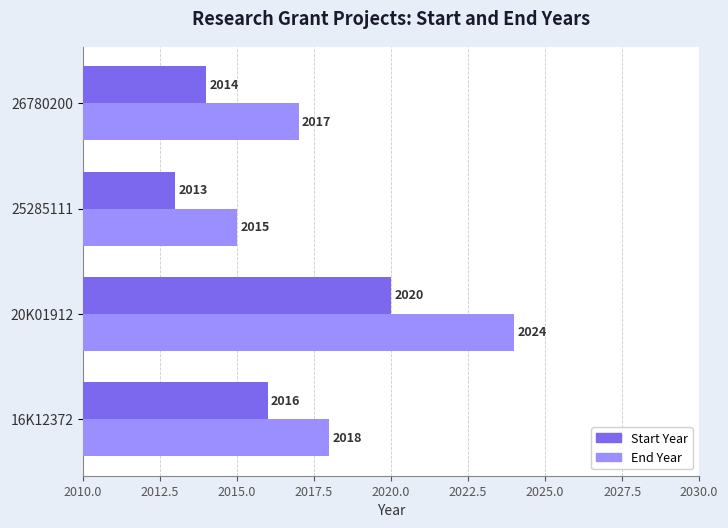

At which category is the sum across all series the highest?

20K01912